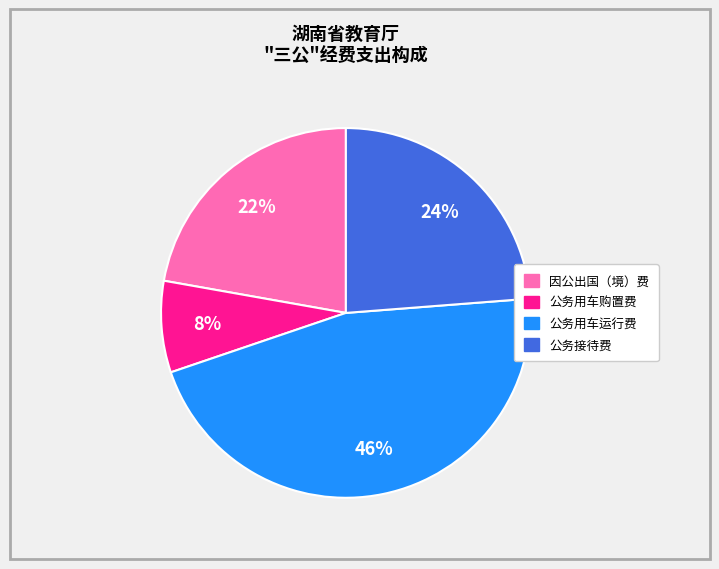

Does 公务用车购置费 represent more than half of the total?

No